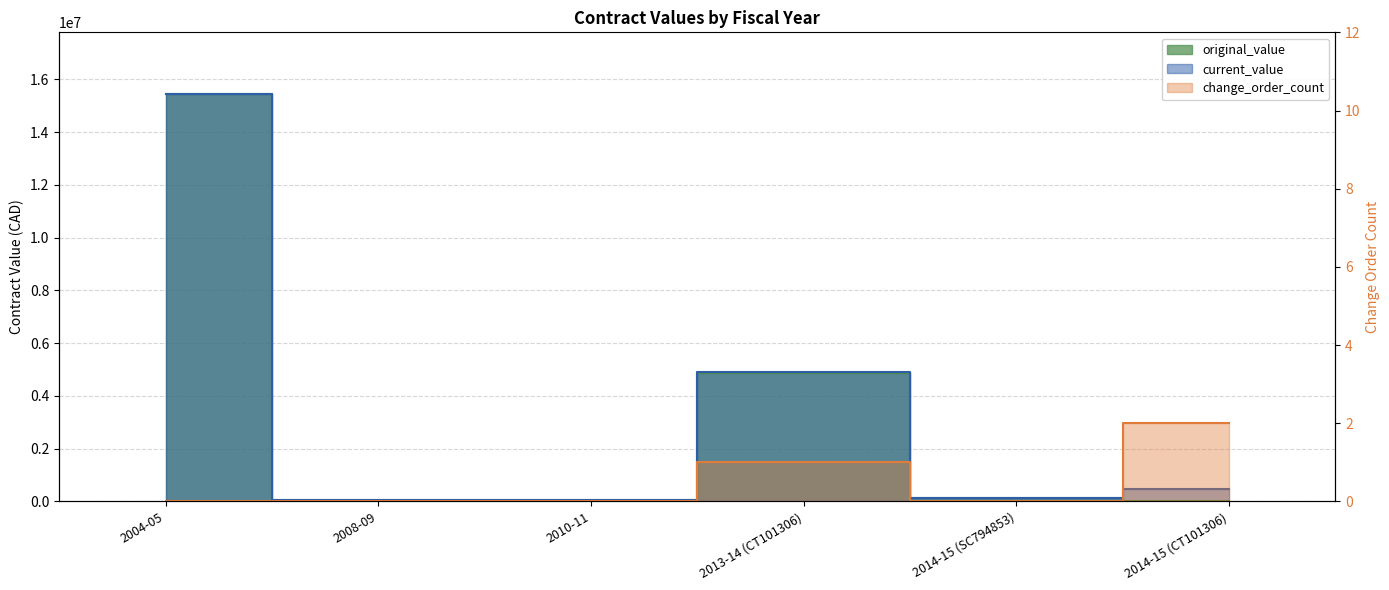

What position from the left is 2014-15 (CT101306)?

6